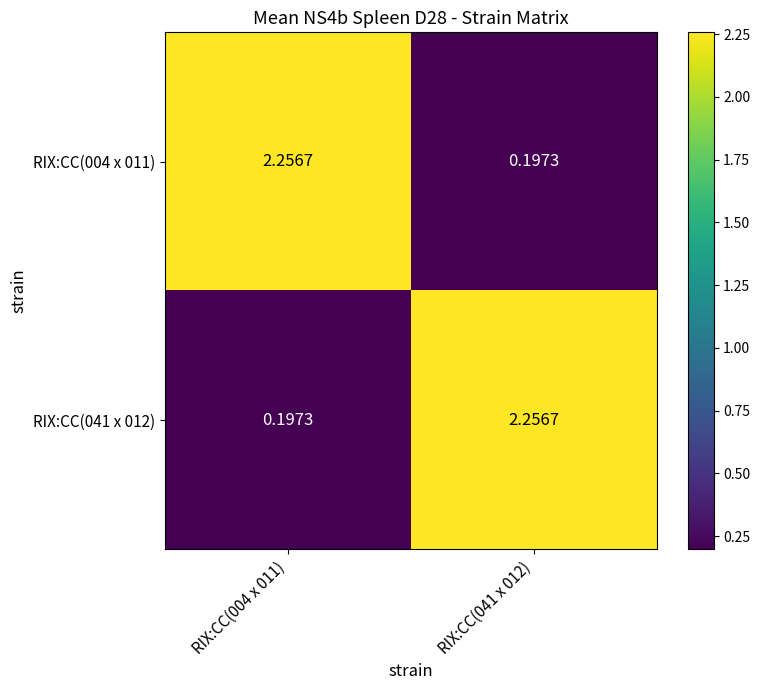

How many data points does each series have?

2